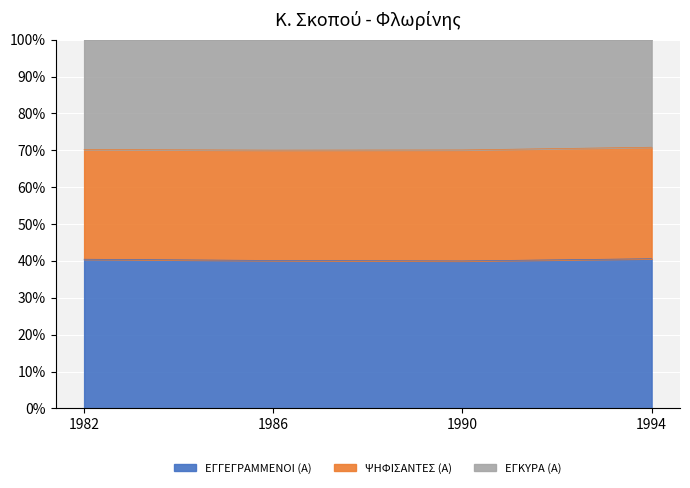

True or false: ΕΓΚΥΡΑ (Α) and ΕΓΓΕΓΡΑΜΜΕΝΟΙ (Α) intersect in this chart.

False